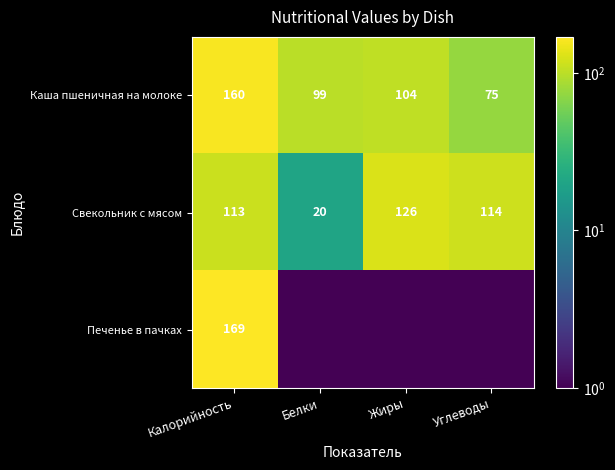

The value of Каша пшеничная на молоке at Жиры is 104.0. True or false?

True